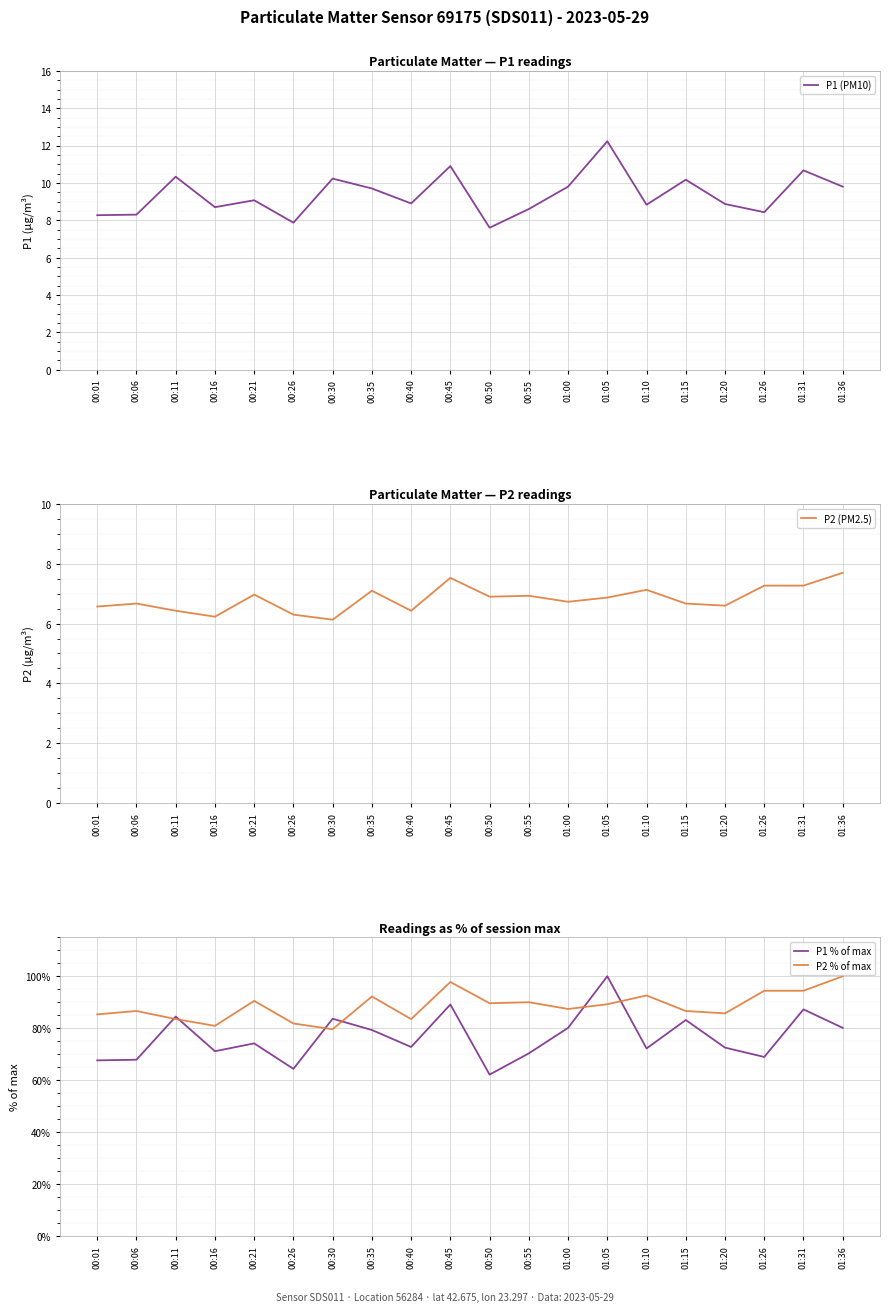

Reading left to right, list all the values displayed in this chart.

P1 (PM10): 00:01=8.3	00:06=8.3	00:11=10.3	00:16=8.7	00:21=9.1	00:26=7.9	00:30=10.2	00:35=9.7	00:40=8.9	00:45=10.9	00:50=7.6	00:55=8.6	01:00=9.8	01:05=12.2	01:10=8.8	01:15=10.2	01:20=8.9	01:26=8.4	01:31=10.7	01:36=9.8
P2 (PM2.5): 00:01=6.6	00:06=6.7	00:11=6.4	00:16=6.2	00:21=7.0	00:26=6.3	00:30=6.1	00:35=7.1	00:40=6.4	00:45=7.5	00:50=6.9	00:55=6.9	01:00=6.7	01:05=6.9	01:10=7.1	01:15=6.7	01:20=6.6	01:26=7.3	01:31=7.3	01:36=7.7
P1 % of max: 00:01=67.6	00:06=67.9	00:11=84.5	00:16=71.1	00:21=74.2	00:26=64.3	00:30=83.6	00:35=79.3	00:40=72.8	00:45=89.1	00:50=62.1	00:55=70.3	01:00=80.1	01:05=100.0	01:10=72.2	01:15=83.2	01:20=72.5	01:26=68.9	01:31=87.2	01:36=80.1
P2 % of max: 00:01=85.3	00:06=86.6	00:11=83.5	00:16=80.9	00:21=90.5	00:26=81.8	00:30=79.6	00:35=92.2	00:40=83.5	00:45=97.8	00:50=89.6	00:55=90.0	01:00=87.4	01:05=89.2	01:10=92.6	01:15=86.6	01:20=85.7	01:26=94.4	01:31=94.4	01:36=100.0